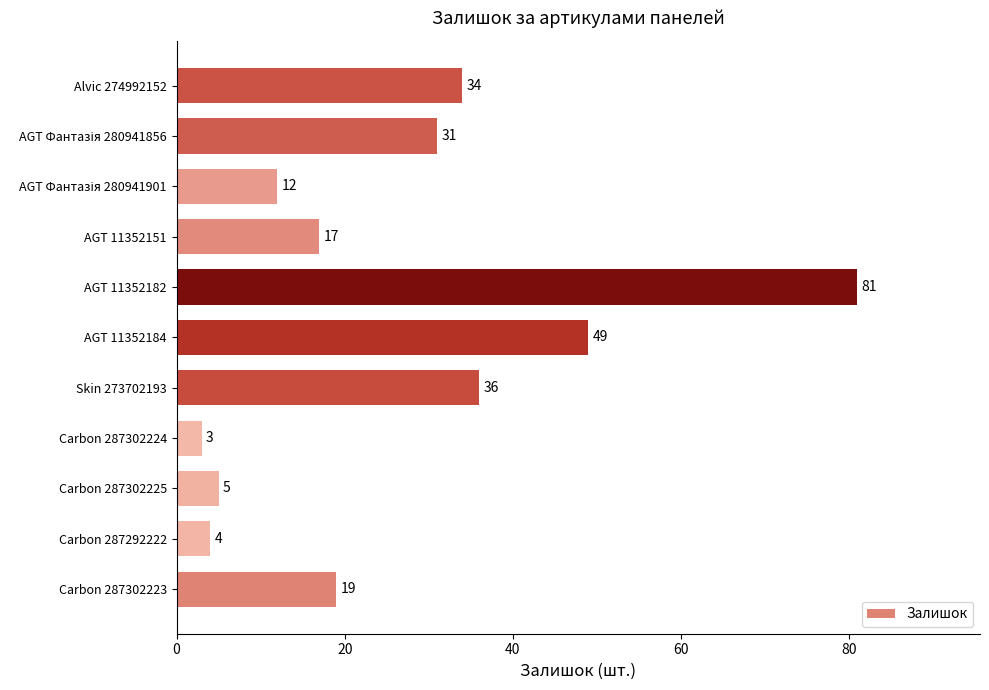

What is the difference between the maximum and minimum values?

78